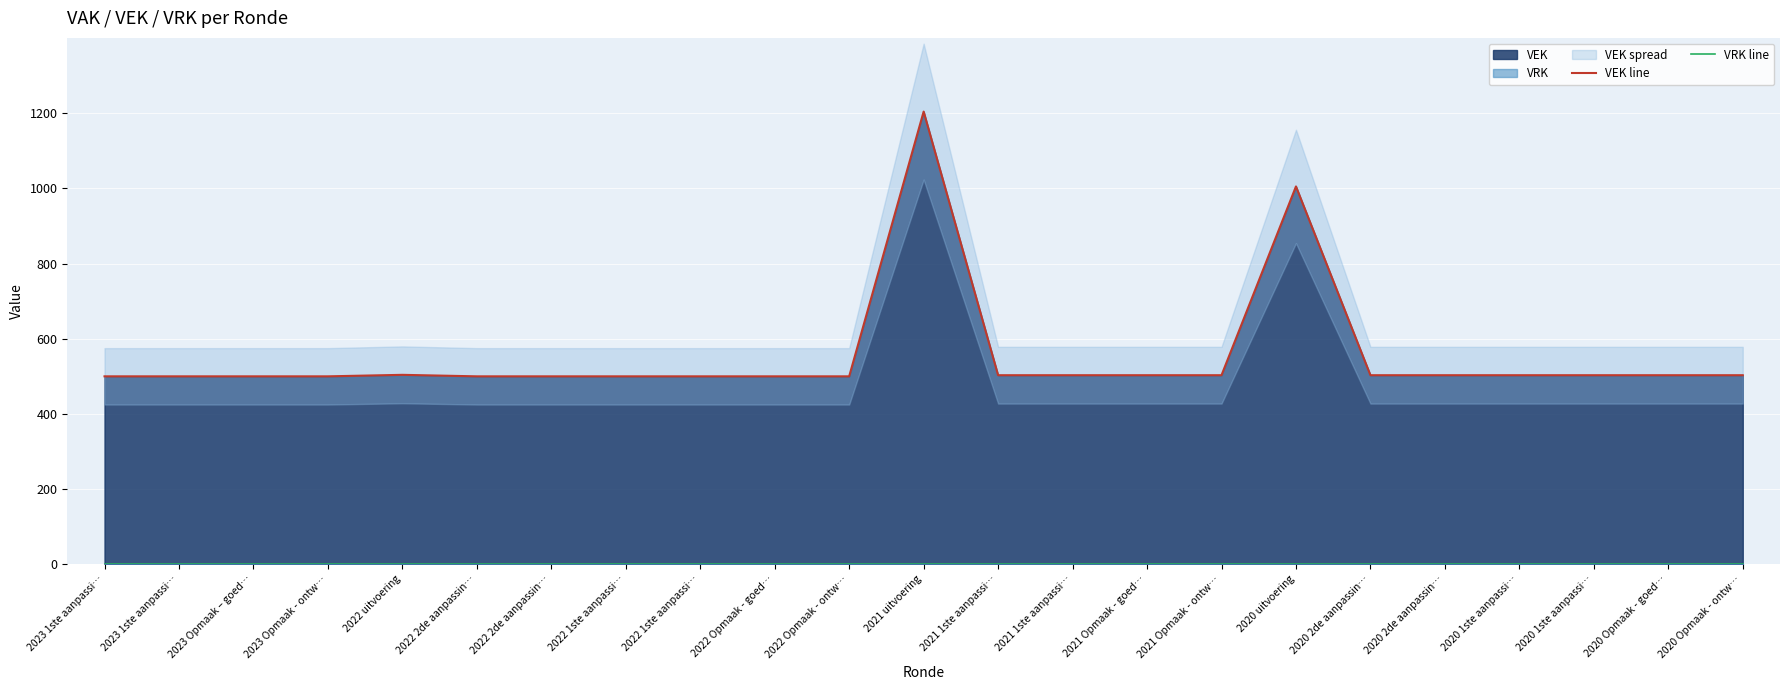

Rank the series at 2021 1ste aanpassi… from lowest to highest value.

VRK line, VEK line